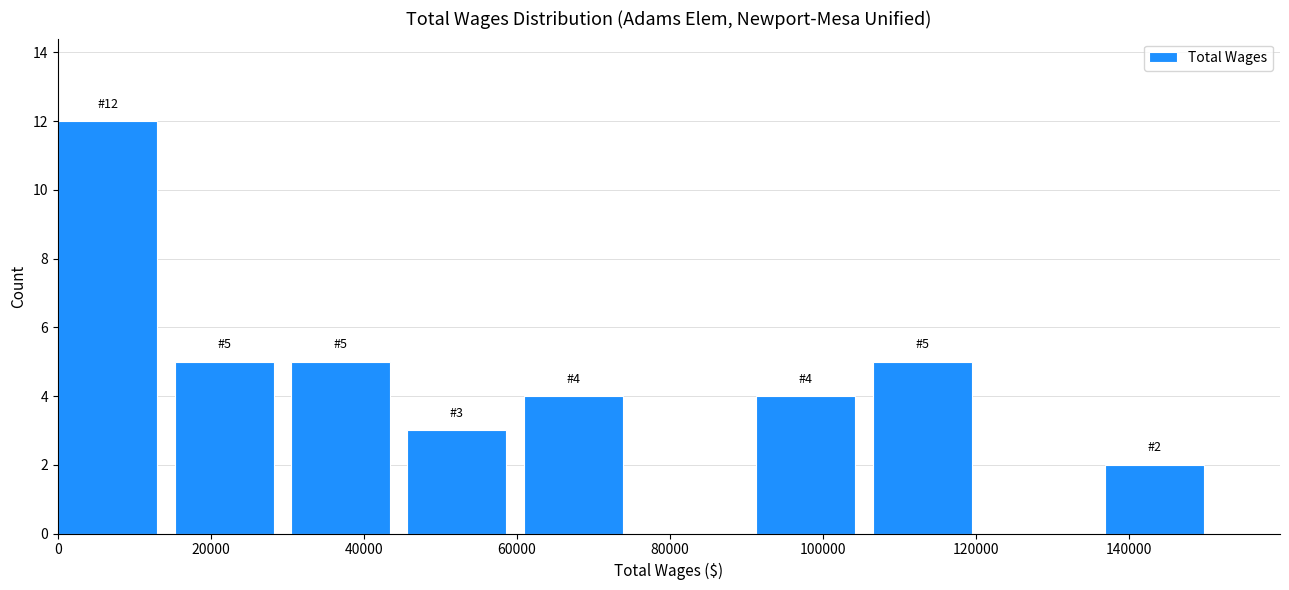

Which range on the x-axis has the tallest bar?

0 to 16000